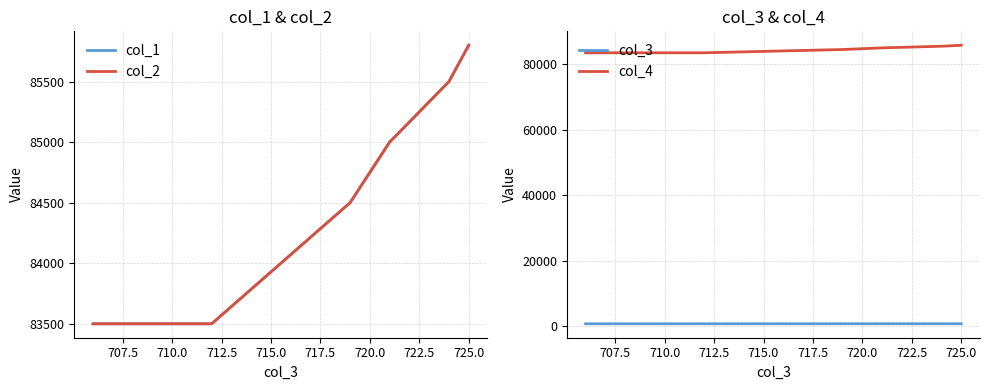

At 725.0, list the series in order from largest to smallest.

col_1, col_2, col_4, col_3